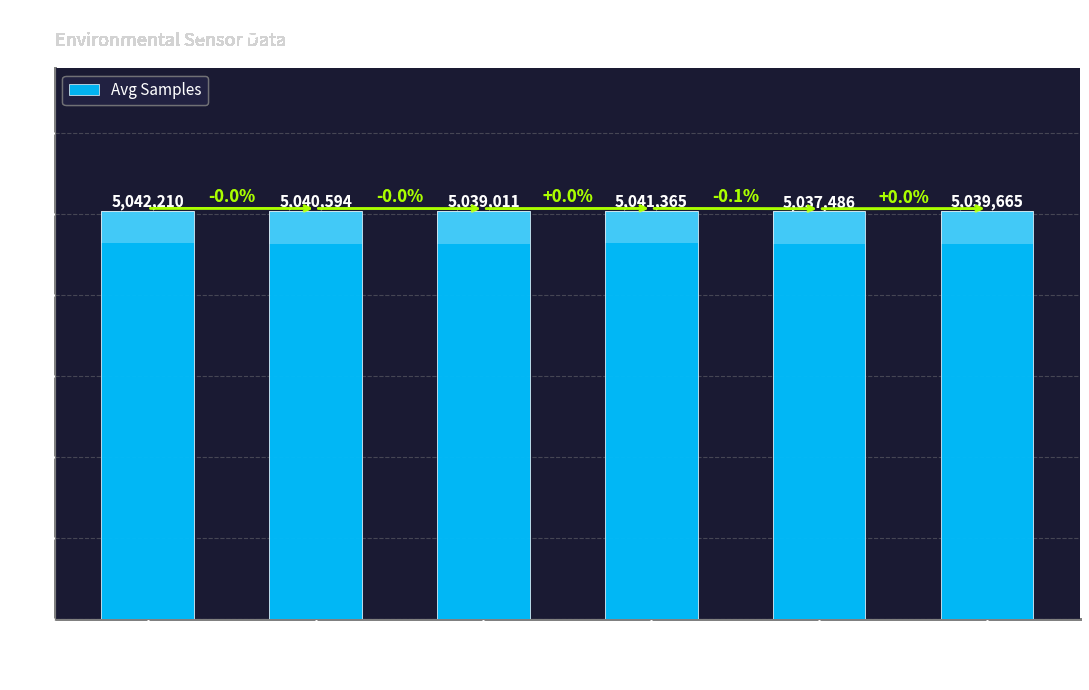

What is the sum of the values at -55 and -58?

10078080.1